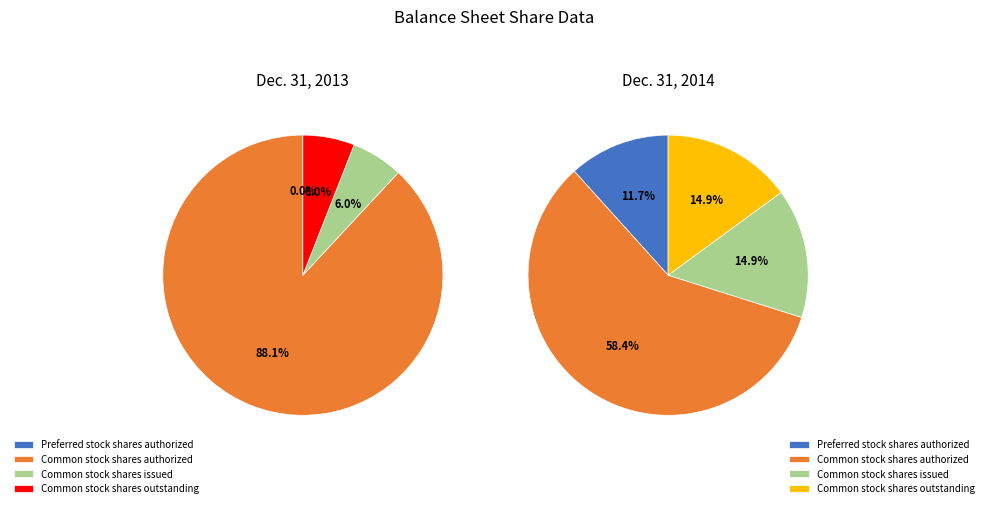

Which category accounts for the majority?

Common stock shares authorized